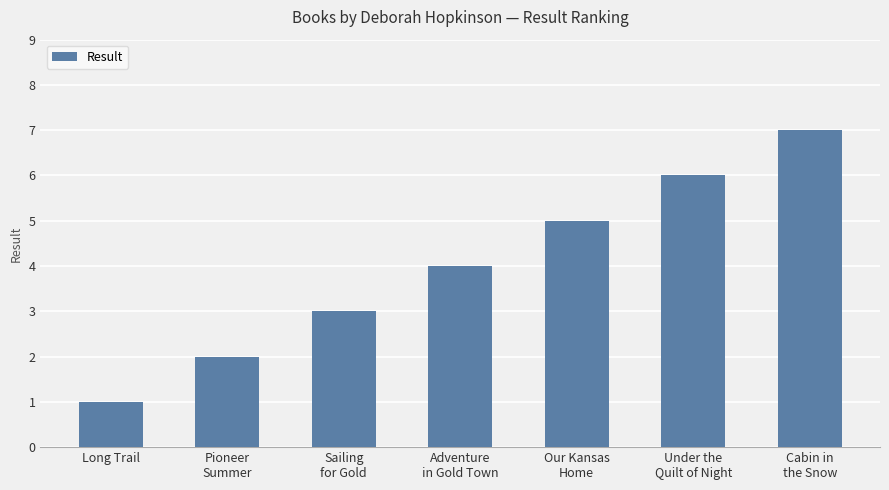

Reading left to right, extract all data points from this chart.

1	2	3	4	5	6	7